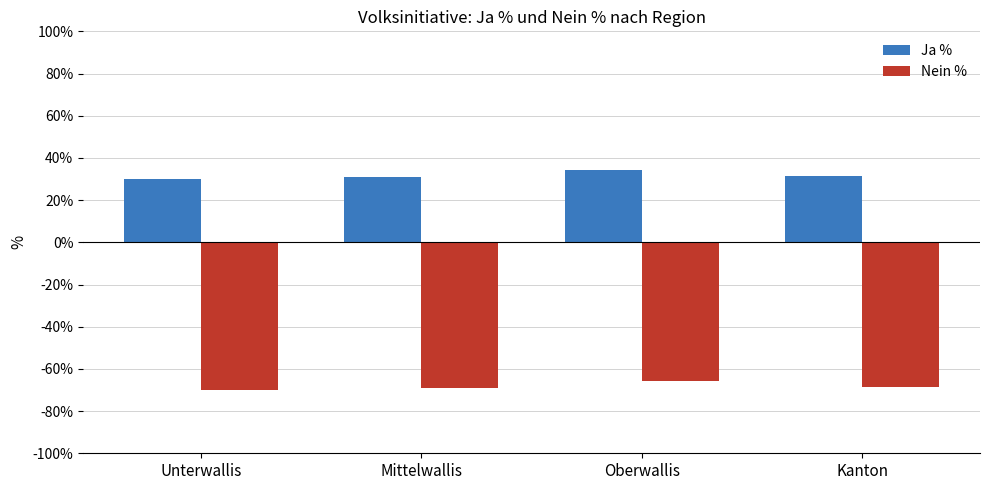

Are the bars grouped side by side (vs. stacked)?

Yes